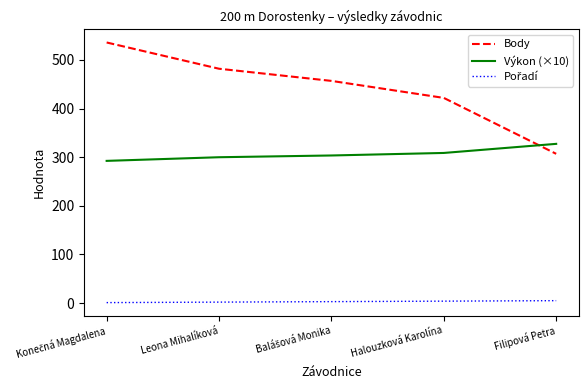

What is the difference between the maximum and minimum values in the Výkon (×10) series?

35.0